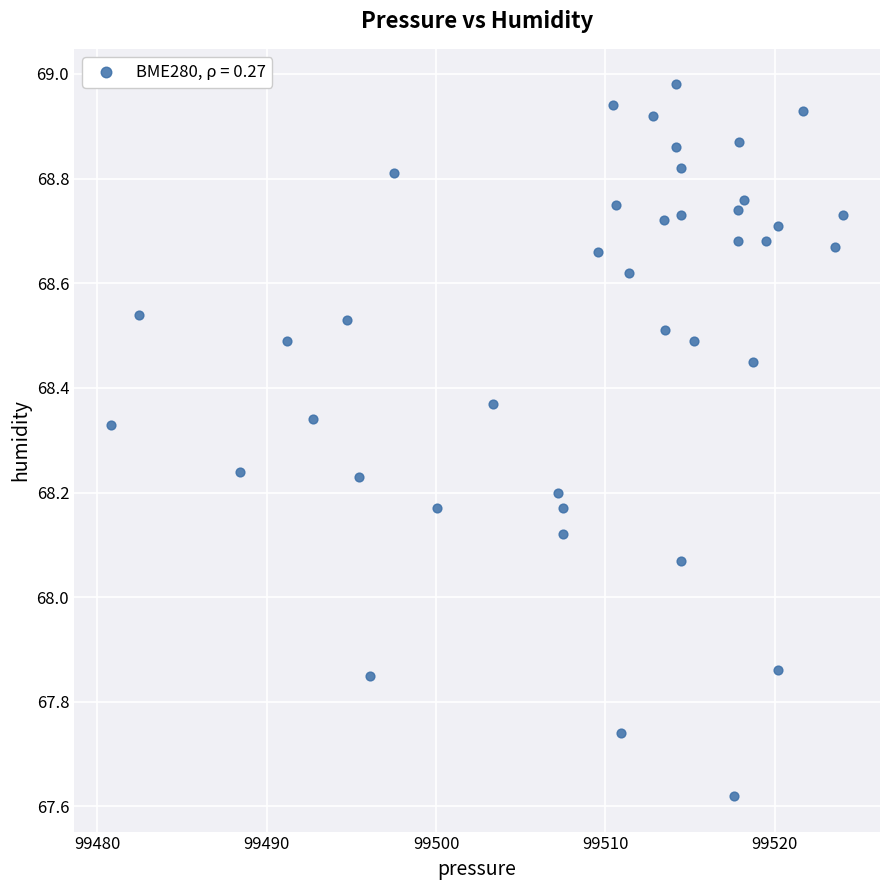

What is the range of Y values (max minus min)?

1.4